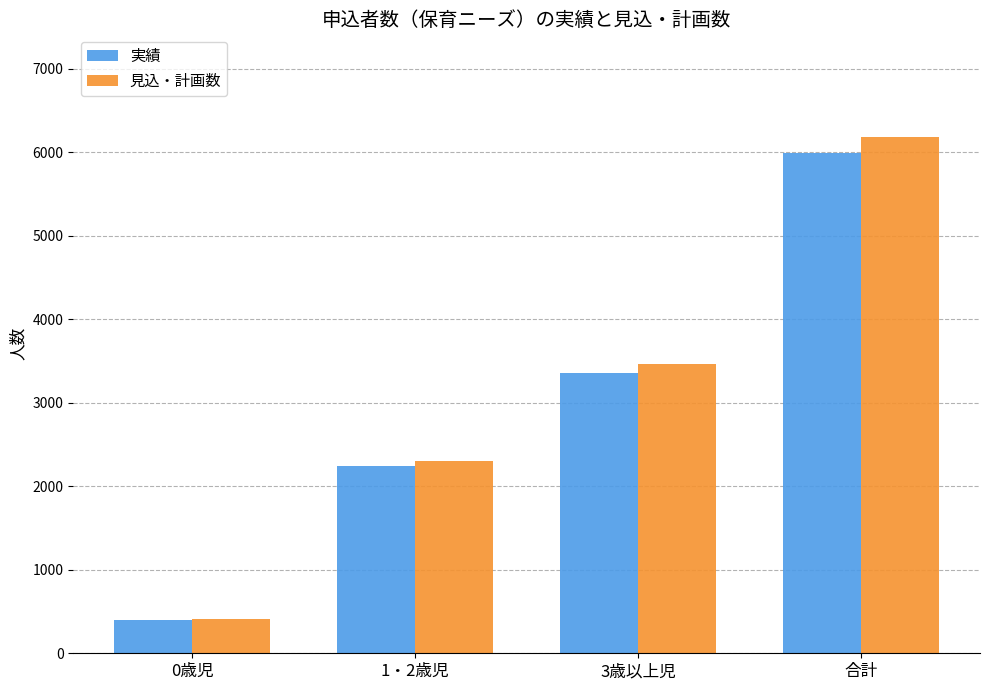

The value of 見込・計画数 at 3歳以上児 is 5817. True or false?

False